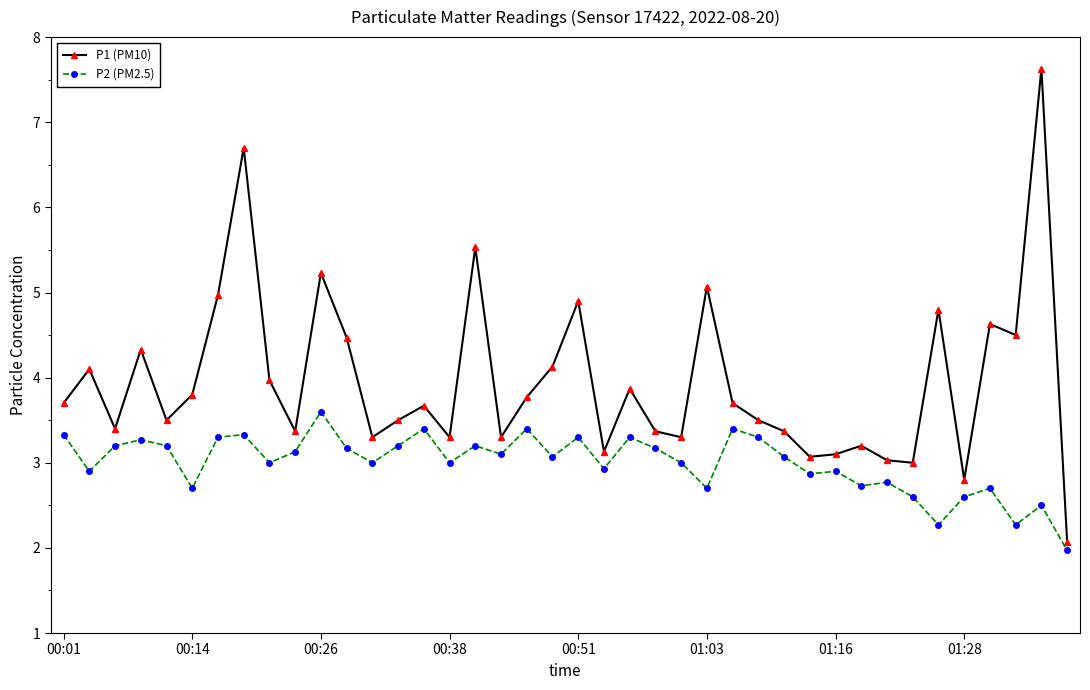

What is the average value of the P1 (PM10) series?

4.0